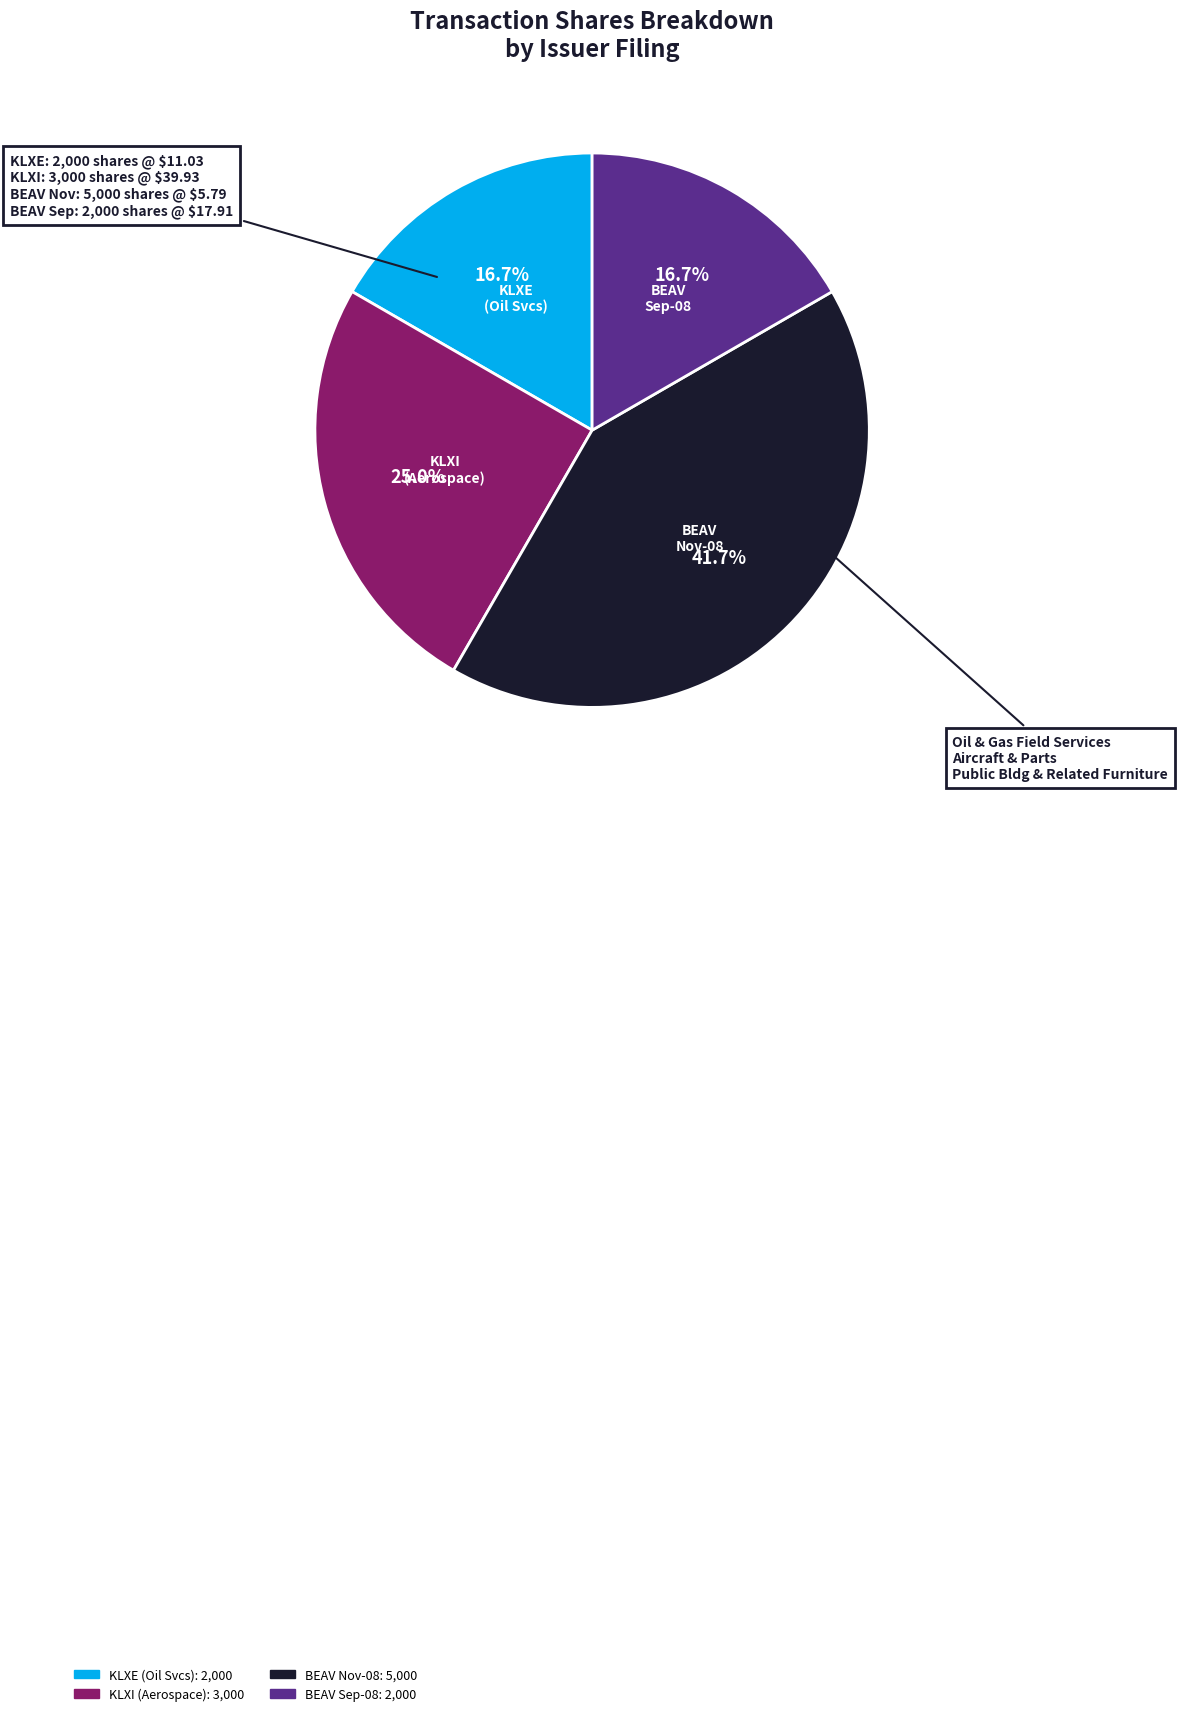

Is there any slice that represents more than half of the pie?

No